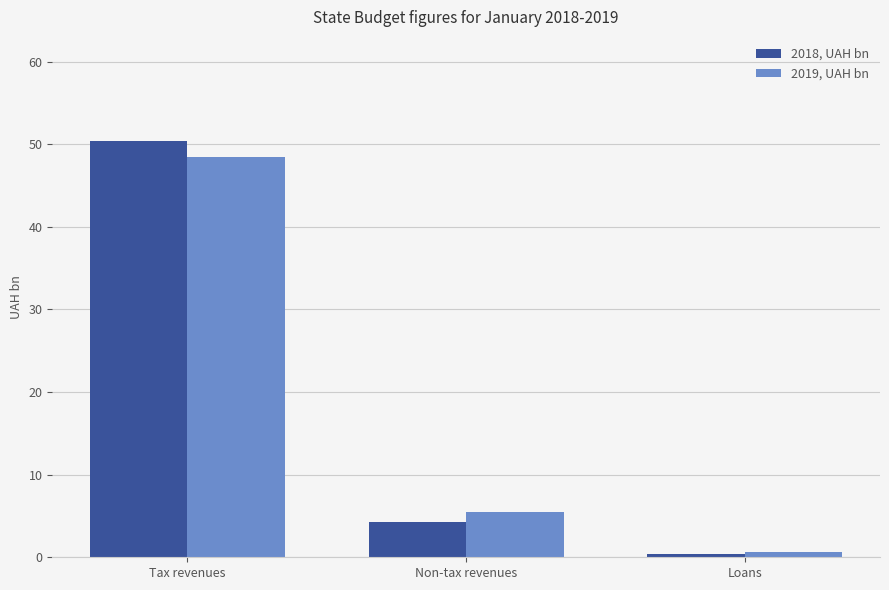

What is the sum of all 2018, UAH bn values?

55.1